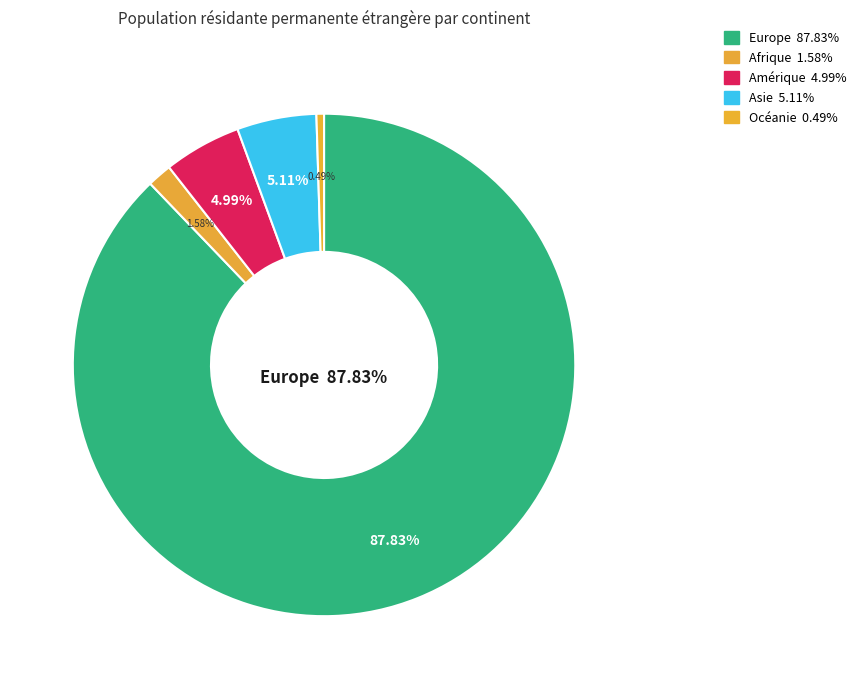

What is the ratio of the value at Océanie to the value at Afrique?

0.3